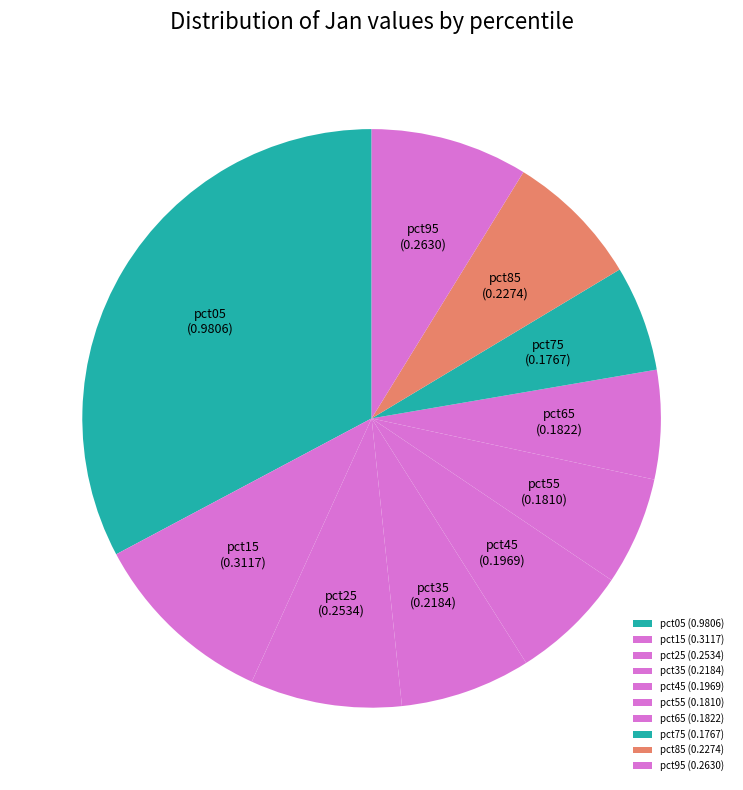

Which has a higher value, pct55 (0.1810) or pct35 (0.2184)?

pct35 (0.2184)